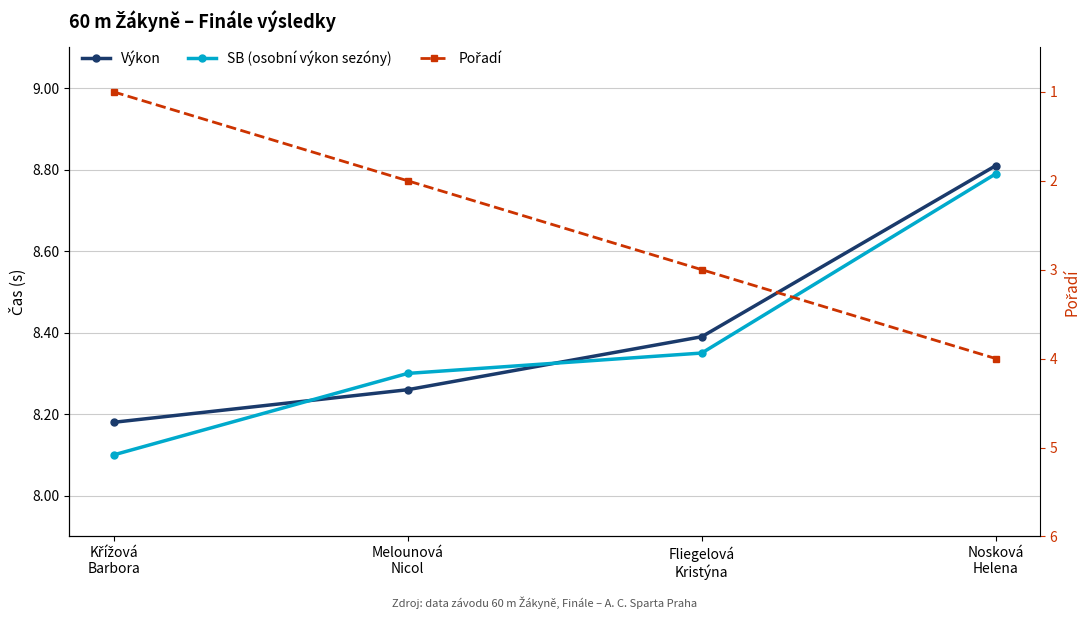

What position from the right is Nosková
Helena?

1